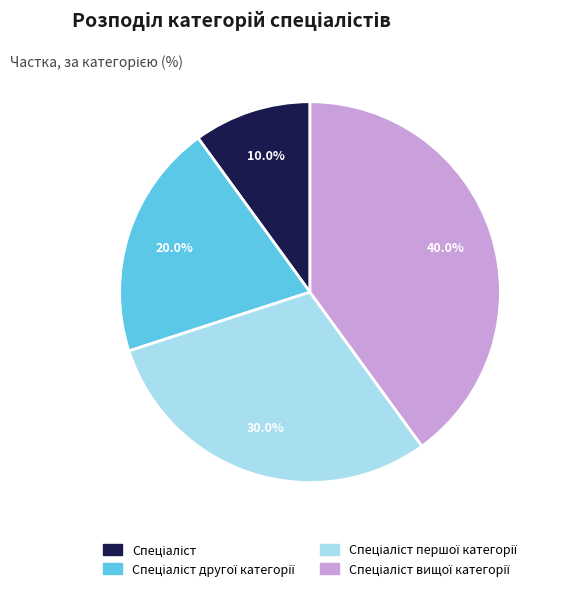

Is there a majority slice in this chart?

No